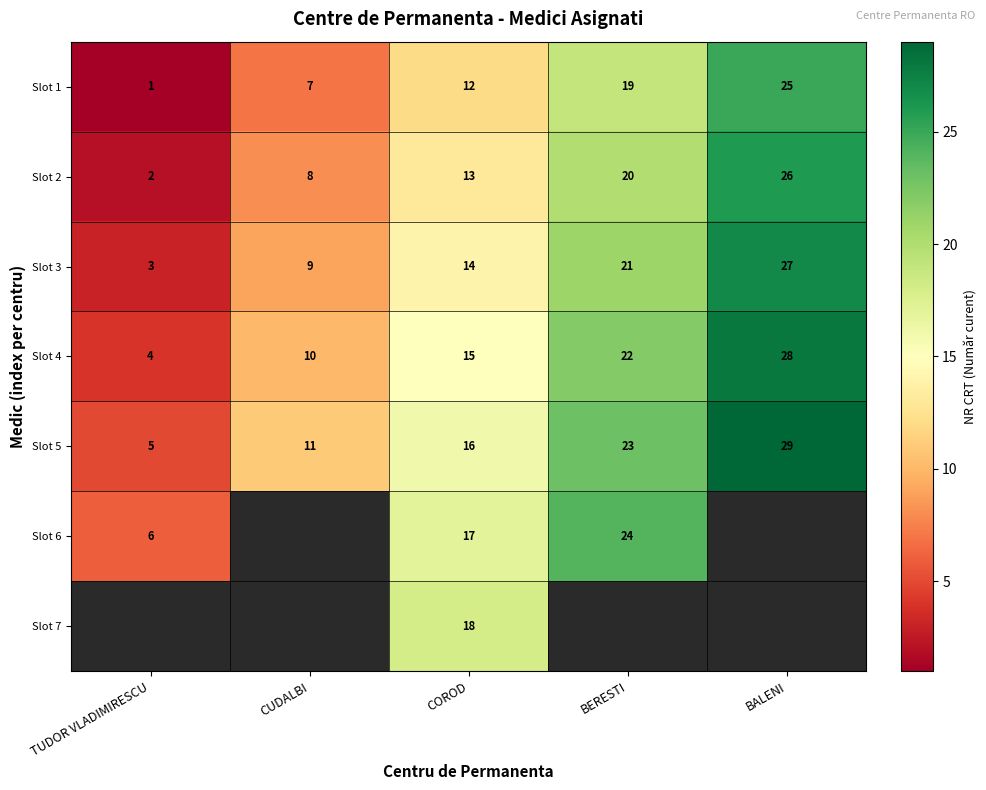

Is the value of Slot 6 at TUDOR VLADIMIRESCU greater than the value of Slot 1 at TUDOR VLADIMIRESCU?

Yes